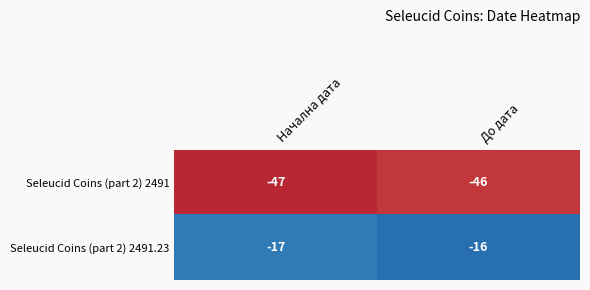

Reading left to right, transcribe all the data shown in this chart.

Seleucid Coins (part 2) 2491: Начална дата=-47	До дата=-46
Seleucid Coins (part 2) 2491.23: Начална дата=-17	До дата=-16